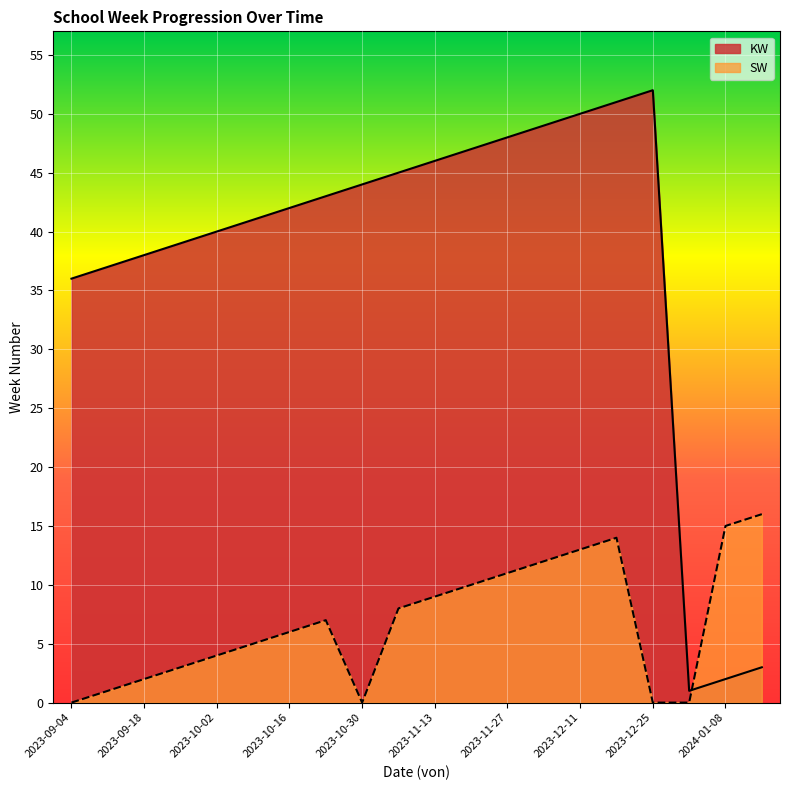

At which category is the sum across all series the highest?

2023-12-18